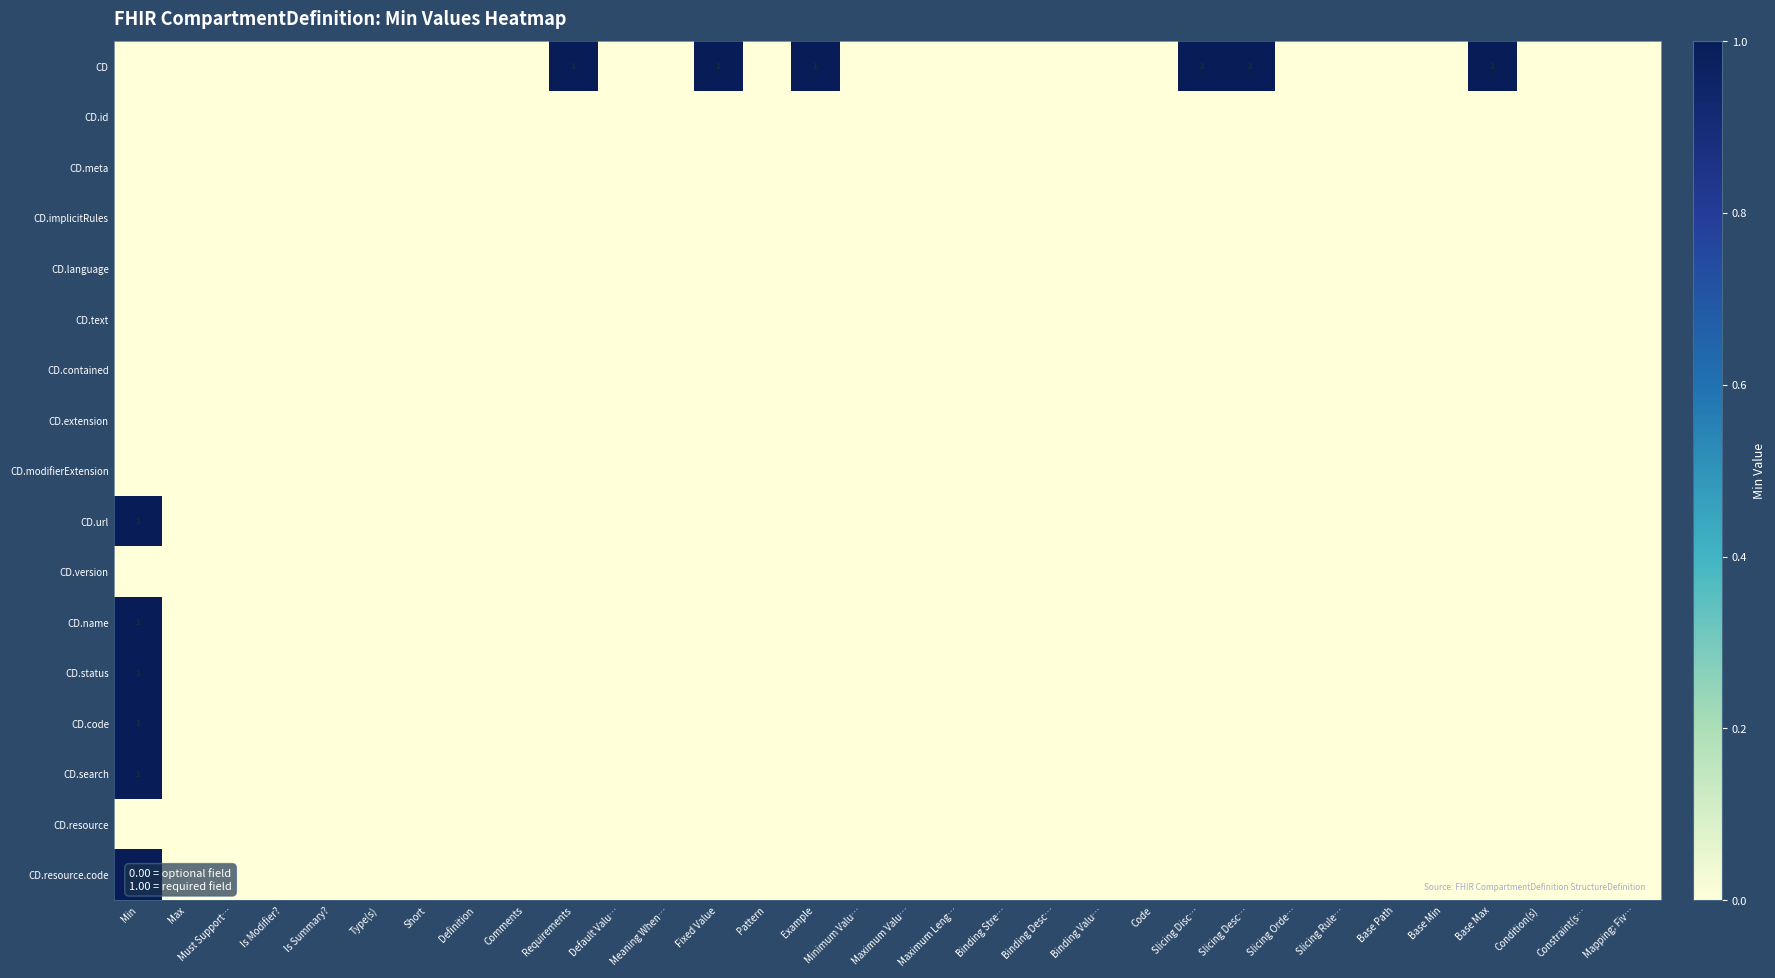

How many categories are shown in the chart?

32